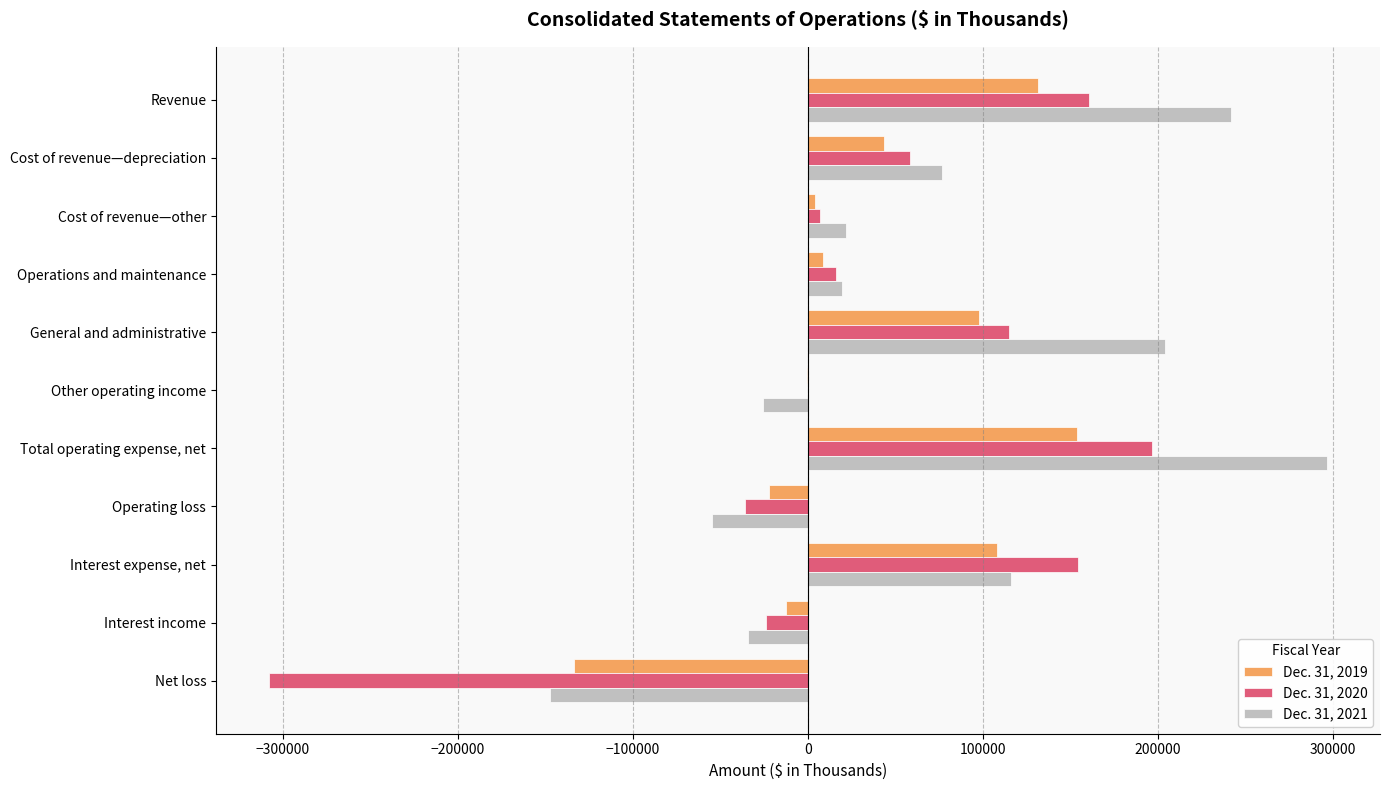

Which series changed the most between General and administrative and Total operating expense, net?

Dec. 31, 2021